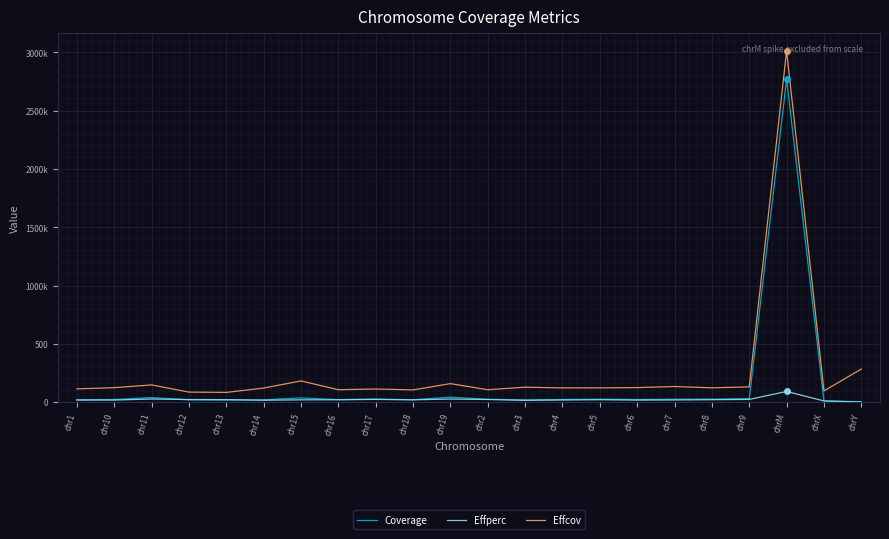

True or false: Effperc has a value of 21.1 at chr8.

True